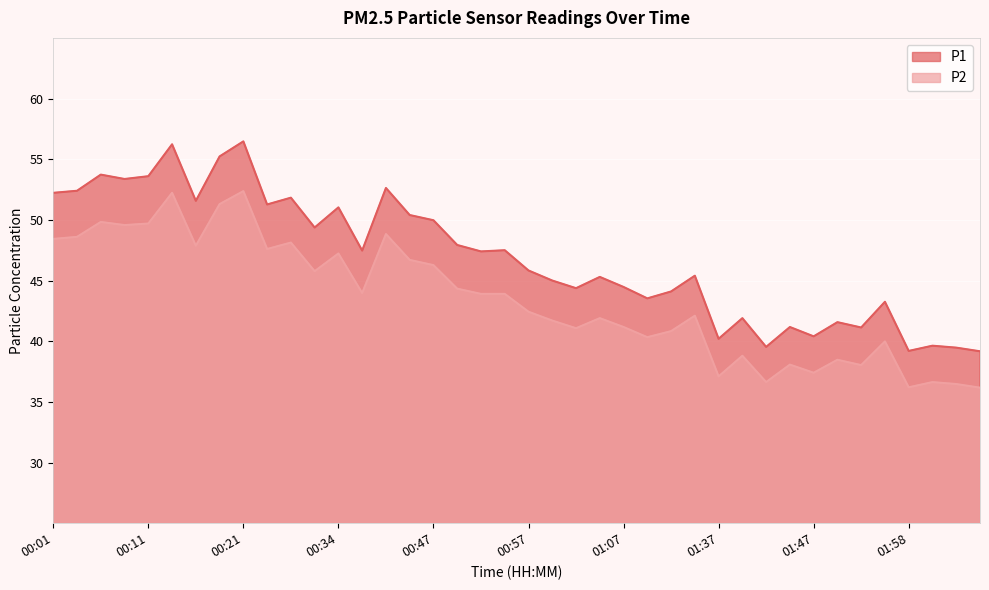

True or false: P2 and P1 intersect in this chart.

False